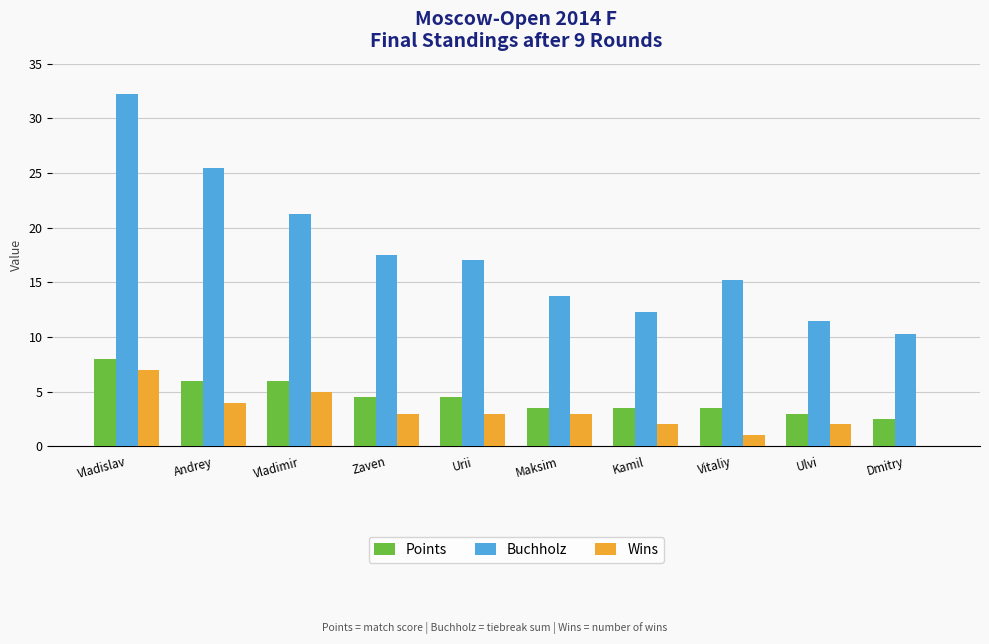

Is the value of Points at Maksim greater than the value of Buchholz at Zaven?

No